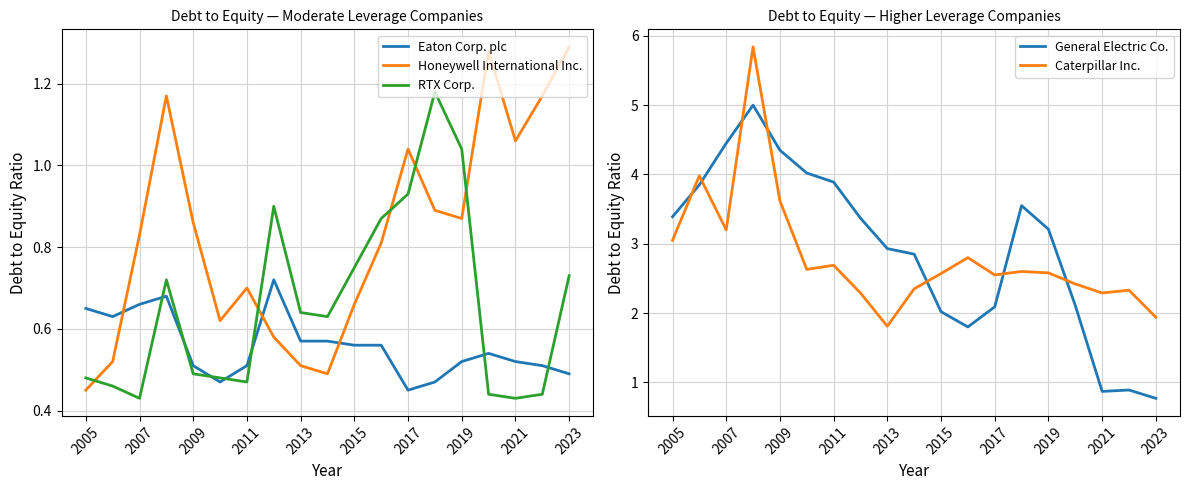

What is the approximate value of General Electric Co. at 2023?

0.8